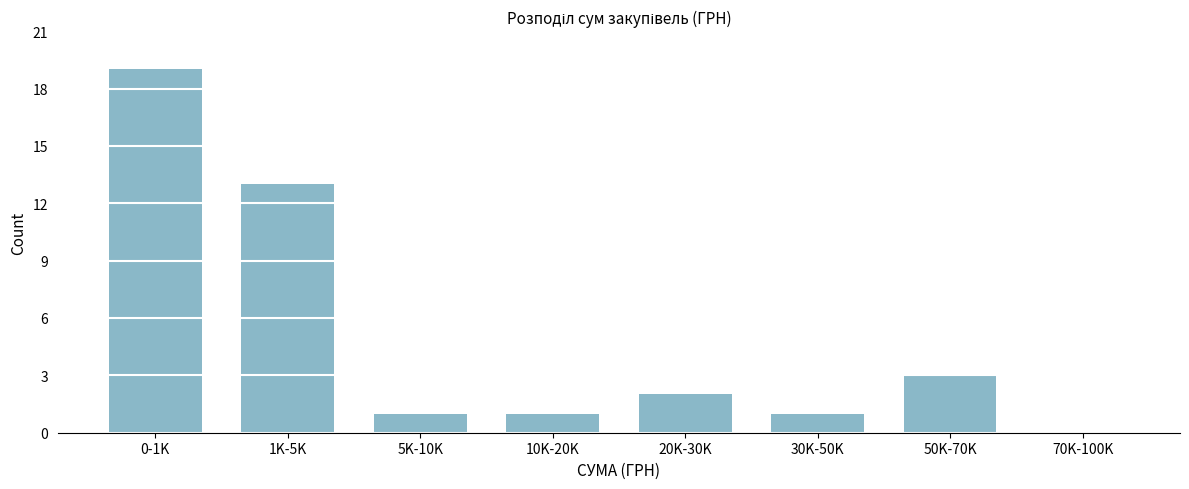

Reading left to right, list all the values displayed in this chart.

0-1K=19	1K-5K=13	5K-10K=1	10K-20K=1	20K-30K=2	30K-50K=1	50K-70K=3	70K-100K=0